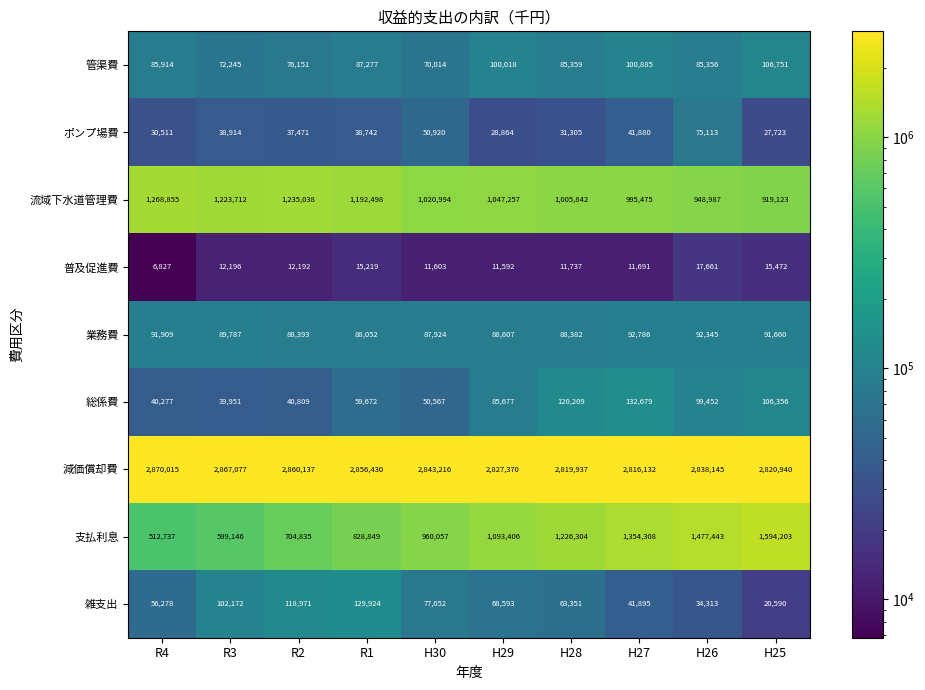

Is it true that 支払利息 equals 512737 at R4?

True